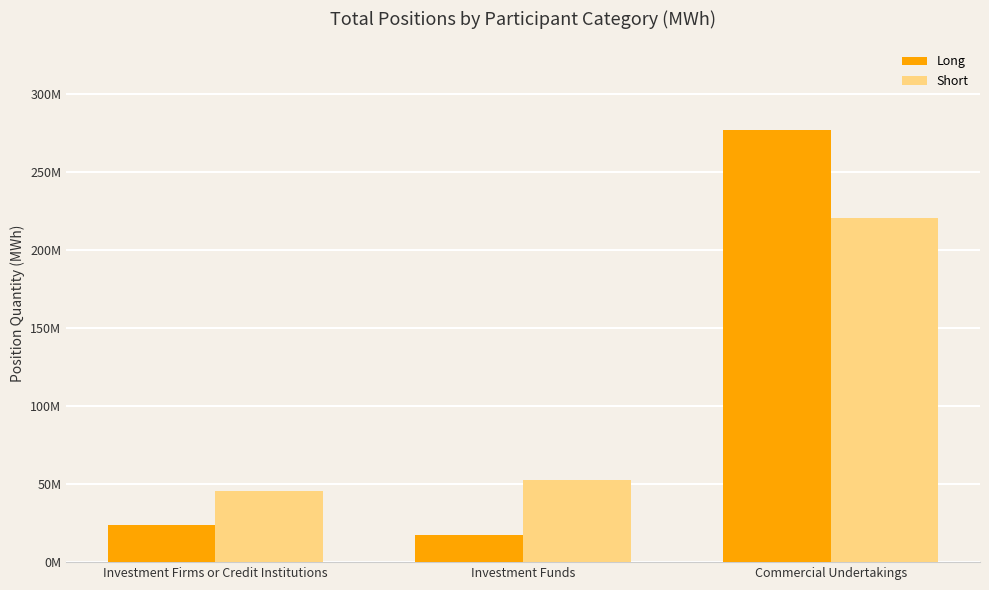

Reading right to left, list all the values displayed in this chart.

Long: Commercial Undertakings=276795425.0	Investment Funds=17518039.5	Investment Firms or Credit Institutions=23695371.0
Short: Commercial Undertakings=220588206.5	Investment Funds=52796028.0	Investment Firms or Credit Institutions=45886843.0